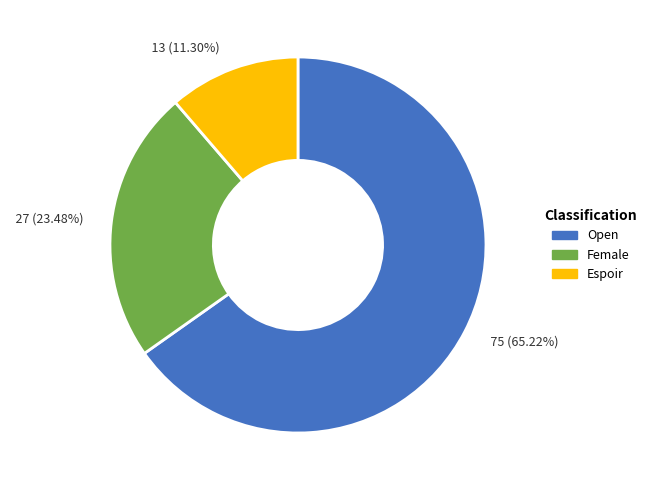

Between 27 (23.48%) and 13 (11.30%), which is larger?

27 (23.48%)